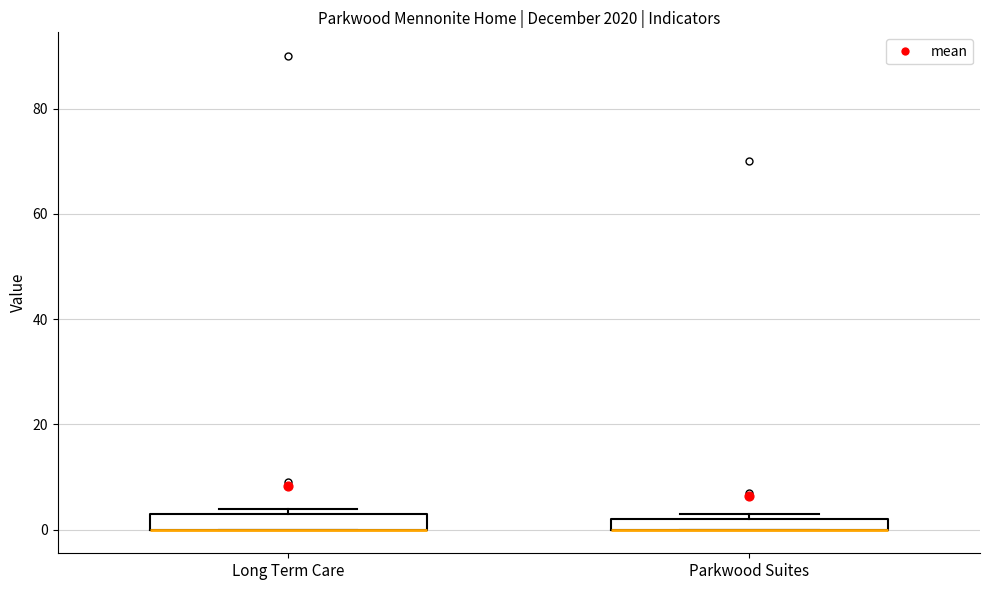

Where is the upper edge of the box for Parkwood Suites on the y-axis? The values are not printed on the chart, so give them approximately, as read against the axis.

2